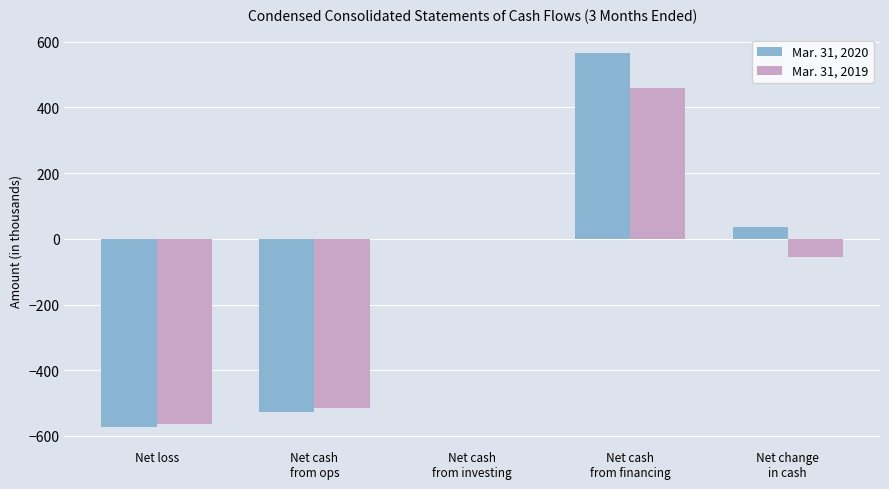

Which label corresponds to the largest value in the chart?

Net cash
from financing